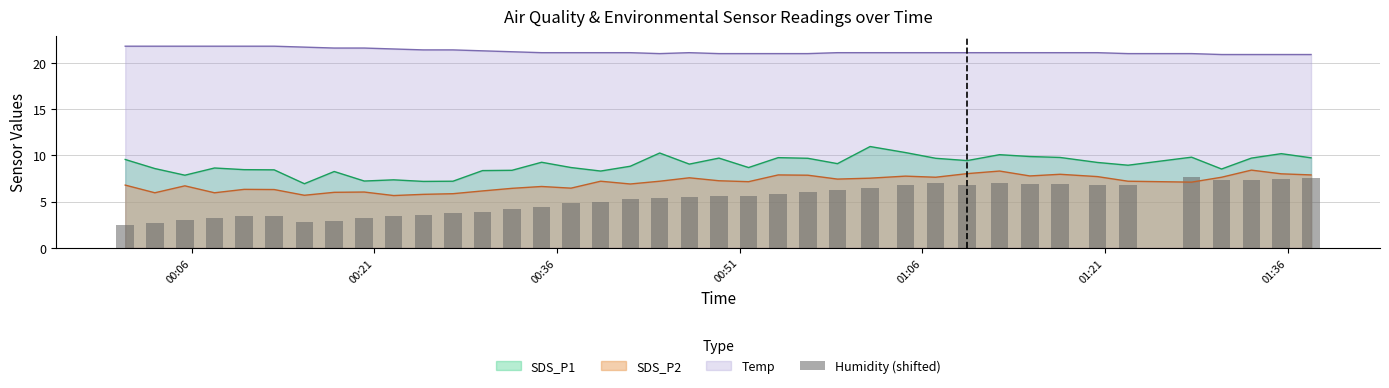

Count the number of values greater than 5.

22